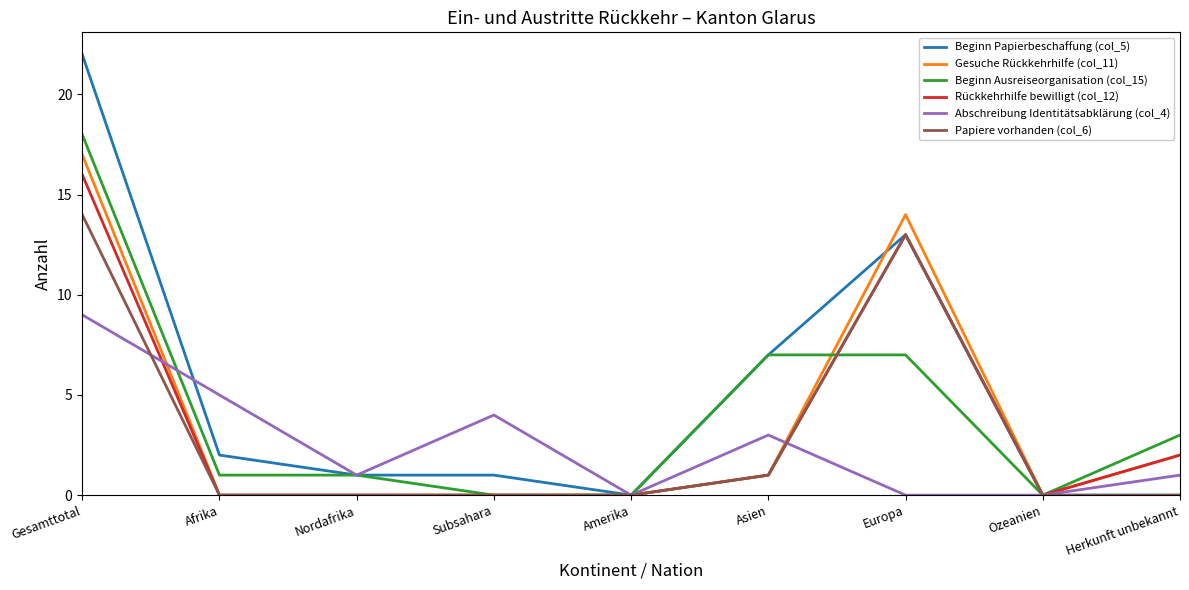

What are all the series names shown in the legend?

Beginn Papierbeschaffung (col_5), Gesuche Rückkehrhilfe (col_11), Beginn Ausreiseorganisation (col_15), Rückkehrhilfe bewilligt (col_12), Abschreibung Identitätsabklärung (col_4), Papiere vorhanden (col_6)